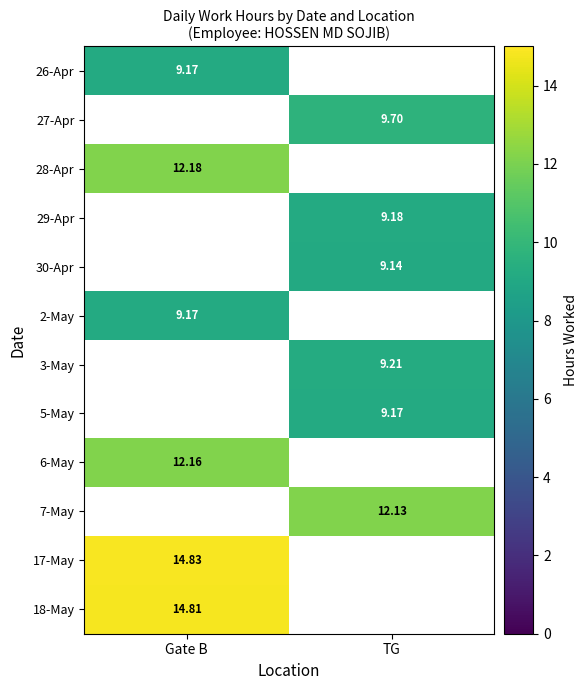

The value of 28-Apr at Gate B is 6.7. True or false?

False